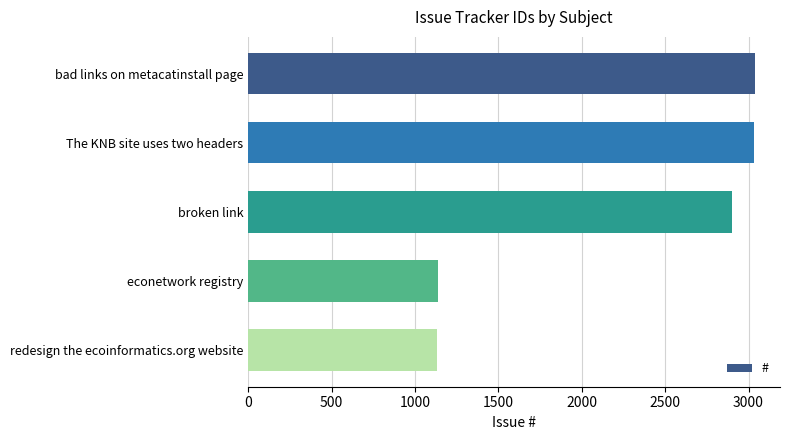

What is the label of the 2nd bar from the bottom?

econetwork registry